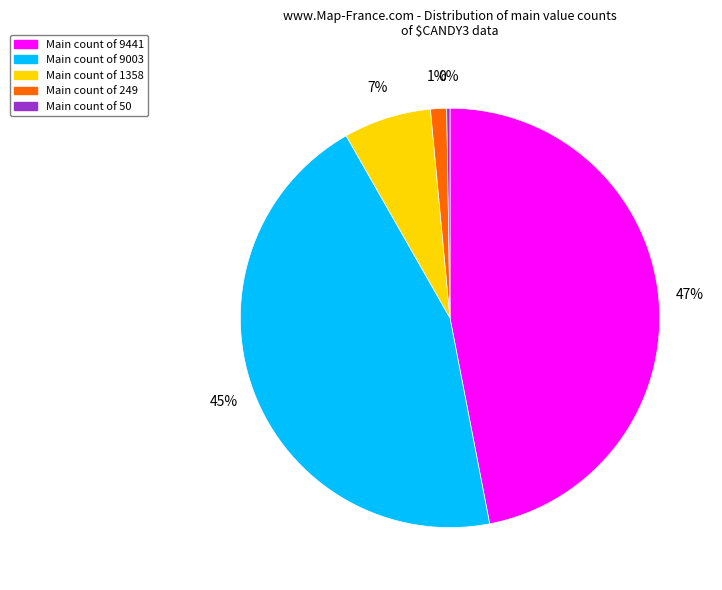

Between Main count of 1358 and Main count of 249, which is larger?

Main count of 1358